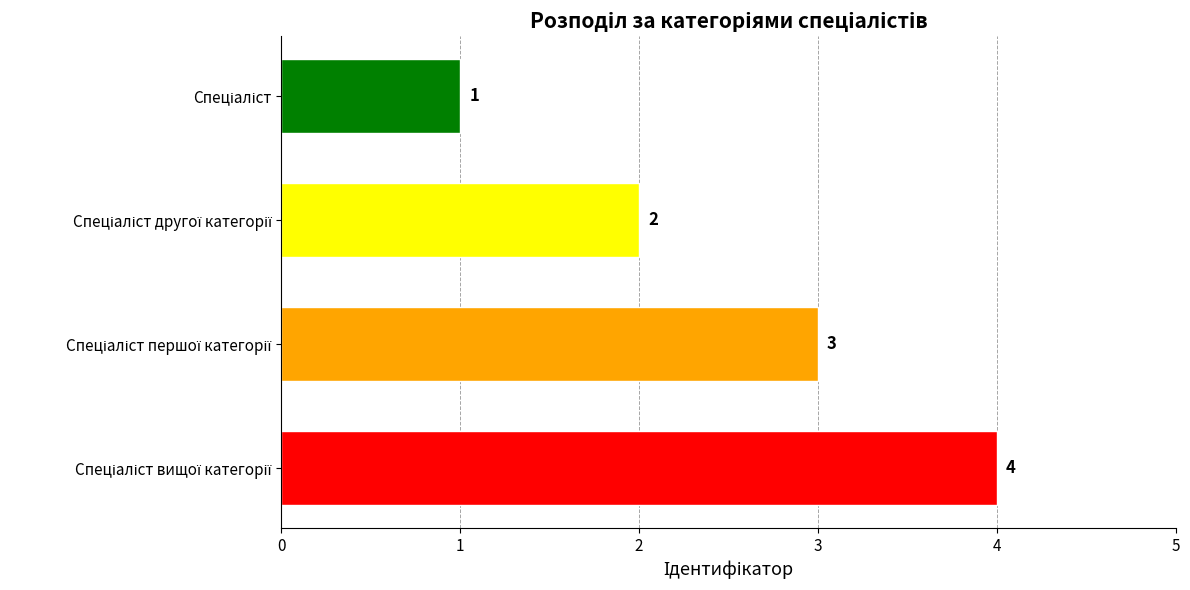

Count the values in the range 2 to 4.

3